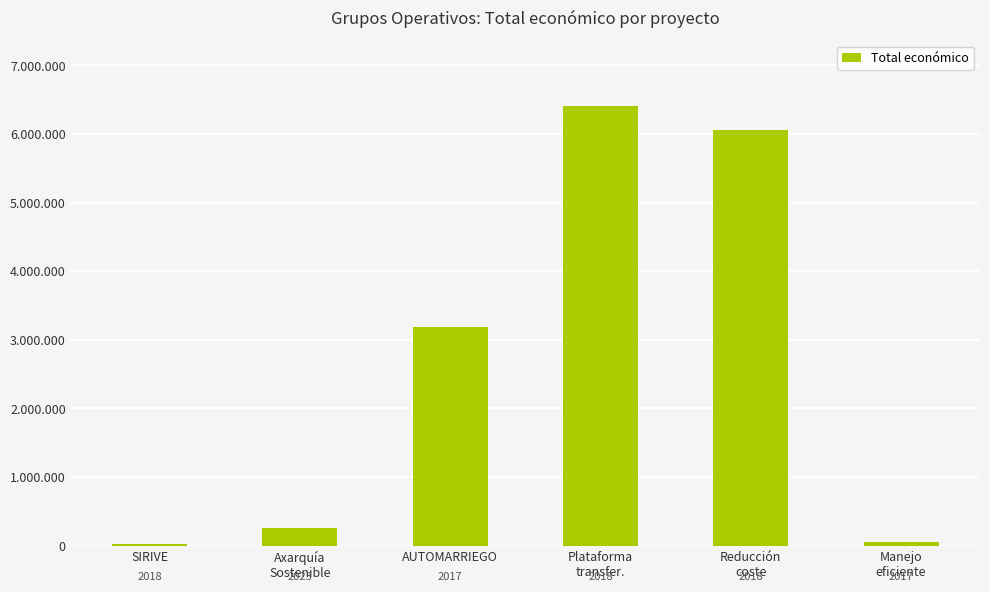

Is it true that the value at AUTOMARRIEGO is 4629331?

False